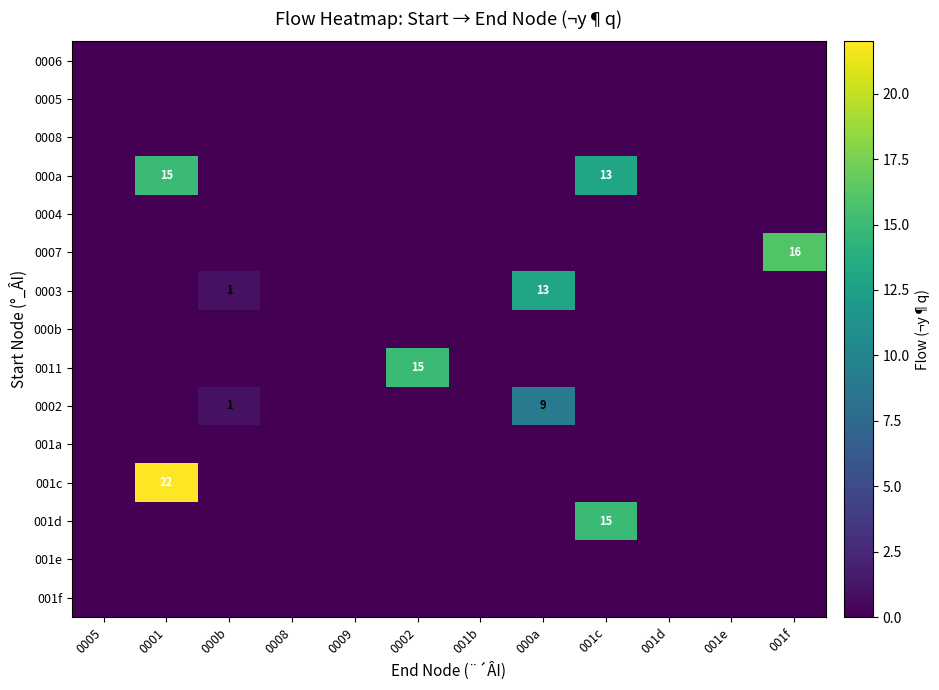

At which category does the chart reach its peak across all series?

0001